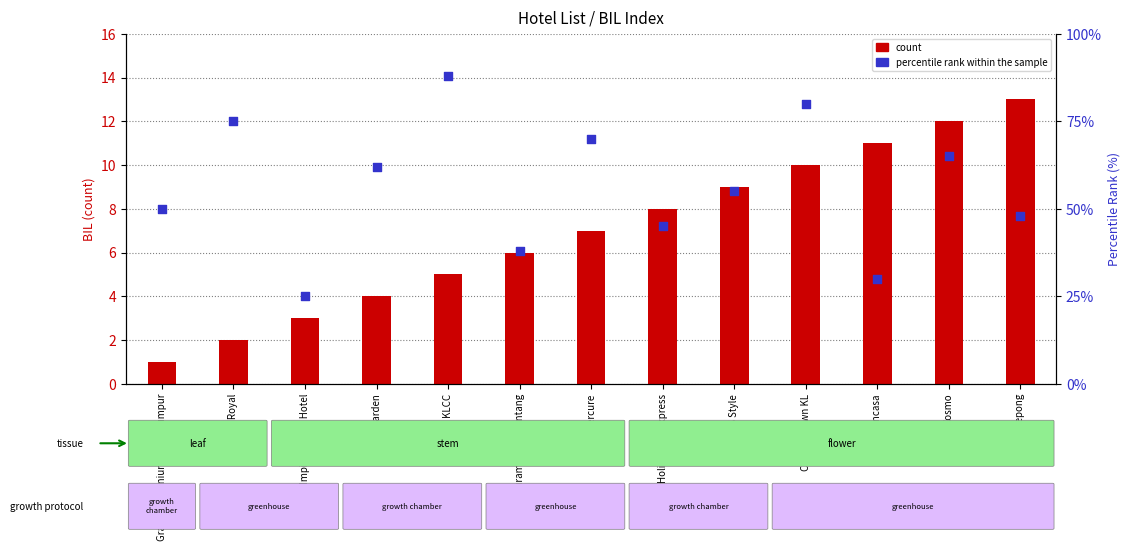

At how many categories does at least one series exceed 59?

6